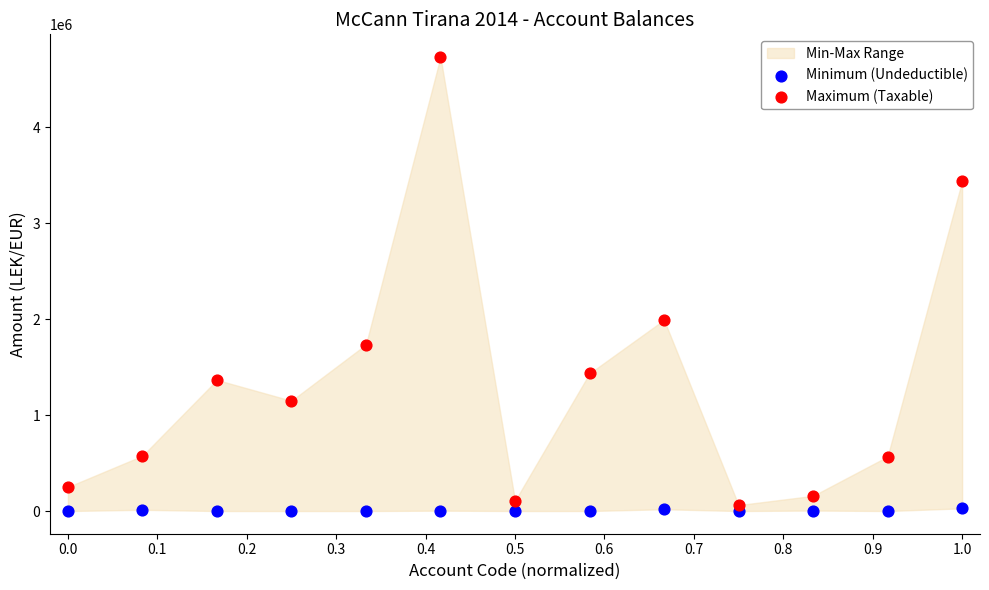

What is the X range (max minus min) for the scatter plot?

1.0